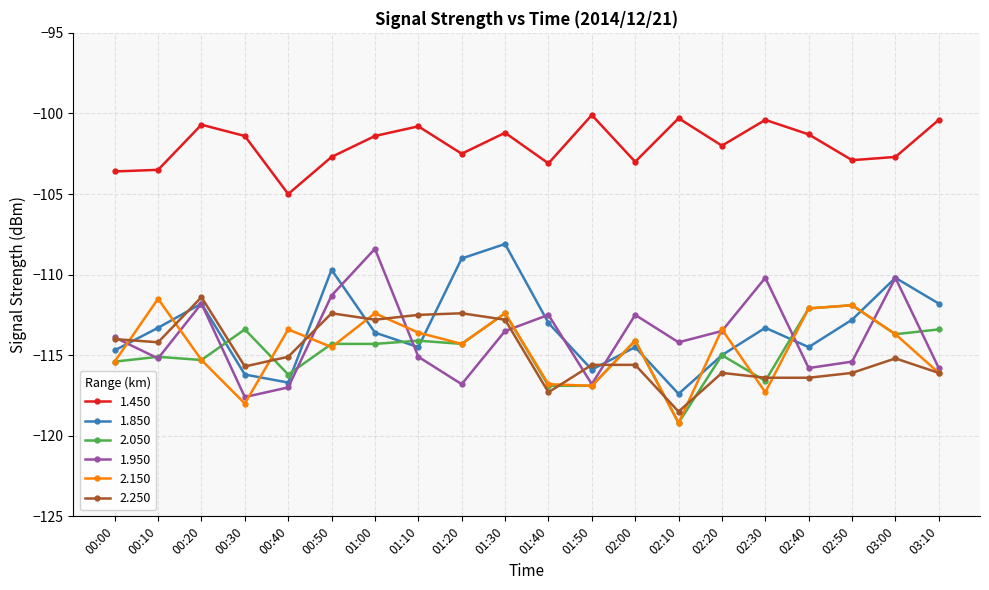

What is the difference between the highest and lowest values at 00:30?

16.6